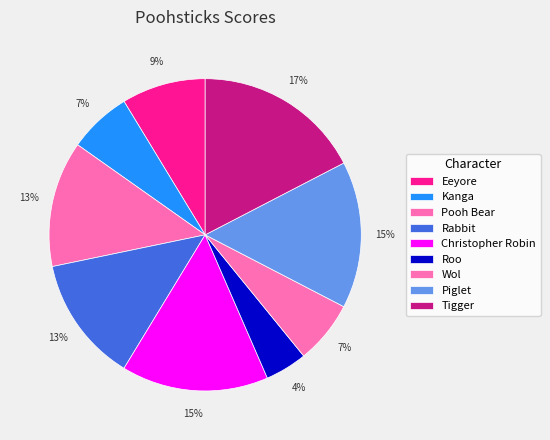

What is the largest slice in the pie chart?

Tigger